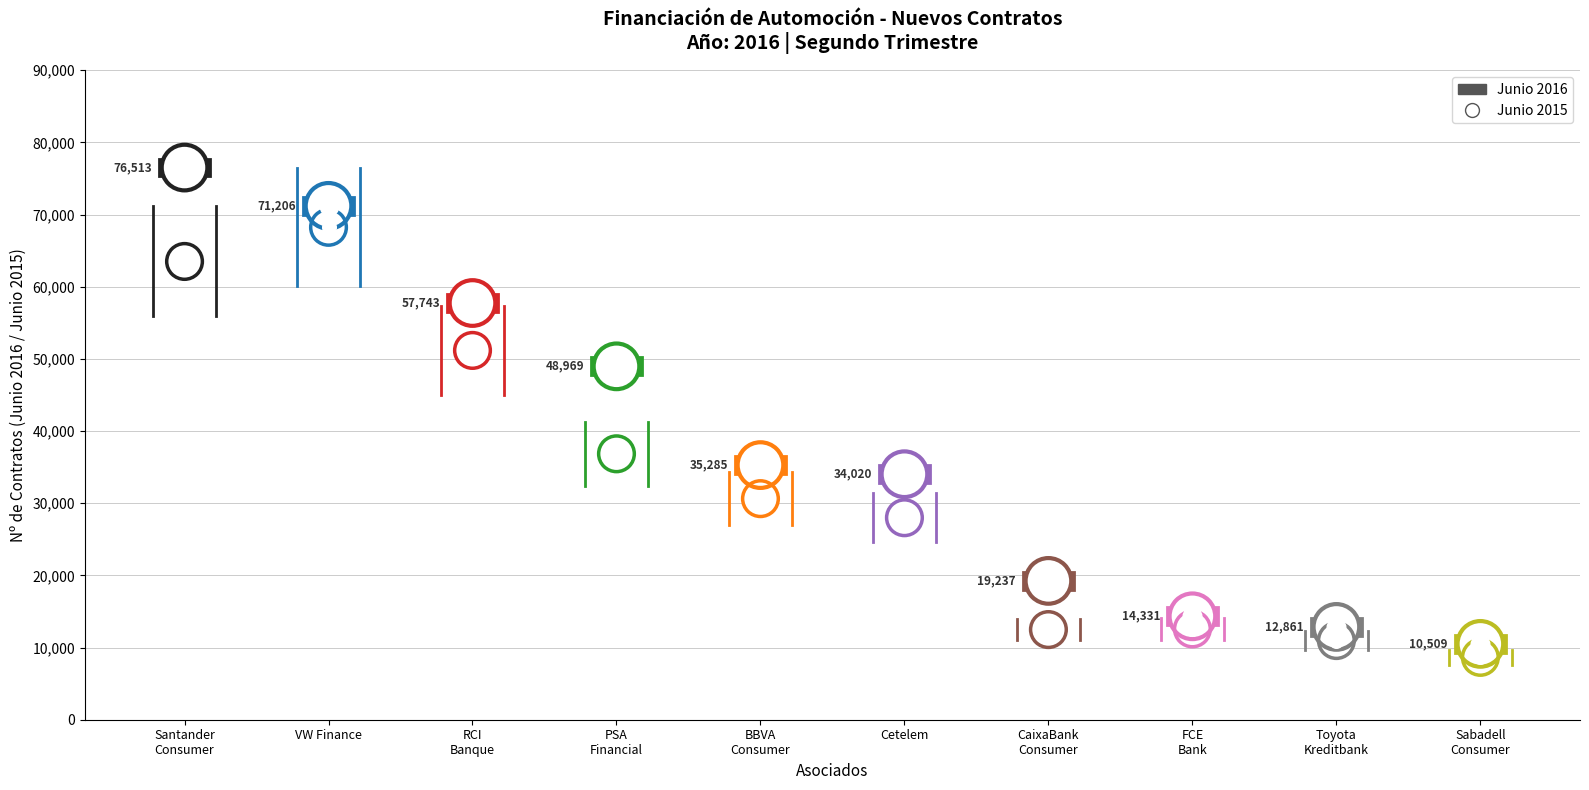

Between VW Finance and Santander
Consumer, which is larger?

VW Finance